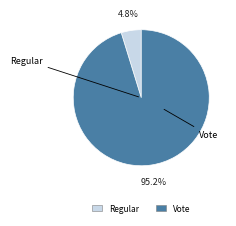

The Vote slice represents 91% of the pie. True or false?

False